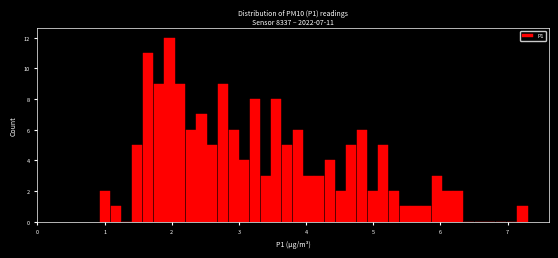

Around what value on the x-axis is the tallest bar? Give the approximate position of its centre, as read against the axis.

2.0